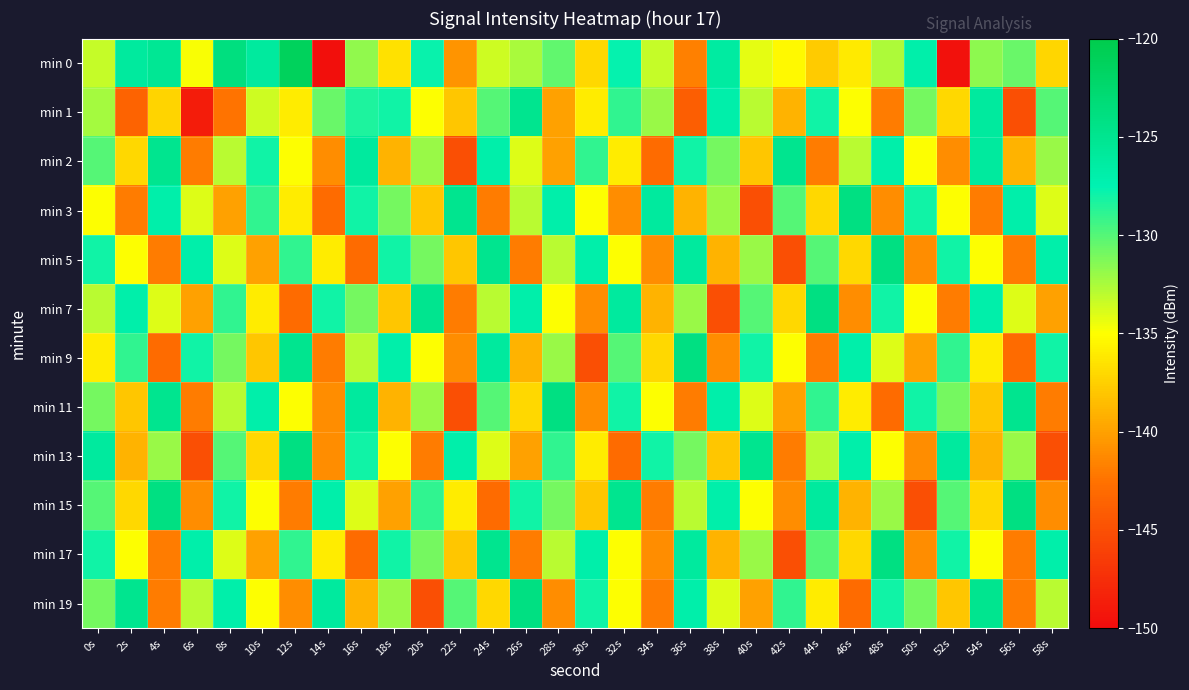

Reading left to right, list all the values displayed in this chart.

min 0: 0s=-133.3	2s=-126.0	4s=-125.3	6s=-134.8	8s=-123.8	10s=-126.0	12s=-121.3	14s=-149.7	16s=-131.7	18s=-136.6	20s=-127.8	22s=-140.7	24s=-133.6	26s=-132.5	28s=-130.4	30s=-137.0	32s=-127.7	34s=-133.2	36s=-141.8	38s=-126.3	40s=-134.3	42s=-135.3	44s=-137.7	46s=-136.2	48s=-132.6	50s=-127.0	52s=-149.6	54s=-131.7	56s=-130.6	58s=-137.2
min 1: 0s=-132.3	2s=-143.7	4s=-137.3	6s=-148.8	8s=-142.5	10s=-133.6	12s=-136.0	14s=-130.6	16s=-128.4	18s=-128.1	20s=-135.0	22s=-138.0	24s=-130.0	26s=-125.0	28s=-140.0	30s=-136.0	32s=-129.0	34s=-132.0	36s=-144.0	38s=-127.0	40s=-133.0	42s=-139.0	44s=-128.0	46s=-135.0	48s=-142.0	50s=-131.0	52s=-137.0	54s=-126.0	56s=-145.0	58s=-130.0
min 2: 0s=-130.0	2s=-137.0	4s=-125.0	6s=-142.0	8s=-133.0	10s=-128.0	12s=-135.0	14s=-141.0	16s=-126.0	18s=-139.0	20s=-132.0	22s=-145.0	24s=-127.0	26s=-134.0	28s=-140.0	30s=-129.0	32s=-136.0	34s=-143.0	36s=-128.0	38s=-131.0	40s=-138.0	42s=-125.0	44s=-142.0	46s=-133.0	48s=-127.0	50s=-135.0	52s=-141.0	54s=-126.0	56s=-139.0	58s=-132.0
min 3: 0s=-135.0	2s=-142.0	4s=-127.0	6s=-134.0	8s=-140.0	10s=-129.0	12s=-136.0	14s=-143.0	16s=-128.0	18s=-131.0	20s=-138.0	22s=-125.0	24s=-142.0	26s=-133.0	28s=-127.0	30s=-135.0	32s=-141.0	34s=-126.0	36s=-139.0	38s=-132.0	40s=-145.0	42s=-130.0	44s=-137.0	46s=-124.0	48s=-141.0	50s=-128.0	52s=-135.0	54s=-142.0	56s=-127.0	58s=-134.0
min 5: 0s=-128.0	2s=-135.0	4s=-142.0	6s=-127.0	8s=-134.0	10s=-140.0	12s=-129.0	14s=-136.0	16s=-143.0	18s=-128.0	20s=-131.0	22s=-138.0	24s=-125.0	26s=-142.0	28s=-133.0	30s=-127.0	32s=-135.0	34s=-141.0	36s=-126.0	38s=-139.0	40s=-132.0	42s=-145.0	44s=-130.0	46s=-137.0	48s=-124.0	50s=-141.0	52s=-128.0	54s=-135.0	56s=-142.0	58s=-127.0
min 7: 0s=-133.0	2s=-127.0	4s=-134.0	6s=-140.0	8s=-129.0	10s=-136.0	12s=-143.0	14s=-128.0	16s=-131.0	18s=-138.0	20s=-125.0	22s=-142.0	24s=-133.0	26s=-127.0	28s=-135.0	30s=-141.0	32s=-126.0	34s=-139.0	36s=-132.0	38s=-145.0	40s=-130.0	42s=-137.0	44s=-124.0	46s=-141.0	48s=-128.0	50s=-135.0	52s=-142.0	54s=-127.0	56s=-134.0	58s=-140.0
min 9: 0s=-136.0	2s=-129.0	4s=-143.0	6s=-128.0	8s=-131.0	10s=-138.0	12s=-125.0	14s=-142.0	16s=-133.0	18s=-127.0	20s=-135.0	22s=-141.0	24s=-126.0	26s=-139.0	28s=-132.0	30s=-145.0	32s=-130.0	34s=-137.0	36s=-124.0	38s=-141.0	40s=-128.0	42s=-135.0	44s=-142.0	46s=-127.0	48s=-134.0	50s=-140.0	52s=-129.0	54s=-136.0	56s=-143.0	58s=-128.0
min 11: 0s=-131.0	2s=-138.0	4s=-125.0	6s=-142.0	8s=-133.0	10s=-127.0	12s=-135.0	14s=-141.0	16s=-126.0	18s=-139.0	20s=-132.0	22s=-145.0	24s=-130.0	26s=-137.0	28s=-124.0	30s=-141.0	32s=-128.0	34s=-135.0	36s=-142.0	38s=-127.0	40s=-134.0	42s=-140.0	44s=-129.0	46s=-136.0	48s=-143.0	50s=-128.0	52s=-131.0	54s=-138.0	56s=-125.0	58s=-142.0
min 13: 0s=-126.0	2s=-139.0	4s=-132.0	6s=-145.0	8s=-130.0	10s=-137.0	12s=-124.0	14s=-141.0	16s=-128.0	18s=-135.0	20s=-142.0	22s=-127.0	24s=-134.0	26s=-140.0	28s=-129.0	30s=-136.0	32s=-143.0	34s=-128.0	36s=-131.0	38s=-138.0	40s=-125.0	42s=-142.0	44s=-133.0	46s=-127.0	48s=-135.0	50s=-141.0	52s=-126.0	54s=-139.0	56s=-132.0	58s=-145.0
min 15: 0s=-130.0	2s=-137.0	4s=-124.0	6s=-141.0	8s=-128.0	10s=-135.0	12s=-142.0	14s=-127.0	16s=-134.0	18s=-140.0	20s=-129.0	22s=-136.0	24s=-143.0	26s=-128.0	28s=-131.0	30s=-138.0	32s=-125.0	34s=-142.0	36s=-133.0	38s=-127.0	40s=-135.0	42s=-141.0	44s=-126.0	46s=-139.0	48s=-132.0	50s=-145.0	52s=-130.0	54s=-137.0	56s=-124.0	58s=-141.0
min 17: 0s=-128.0	2s=-135.0	4s=-142.0	6s=-127.0	8s=-134.0	10s=-140.0	12s=-129.0	14s=-136.0	16s=-143.0	18s=-128.0	20s=-131.0	22s=-138.0	24s=-125.0	26s=-142.0	28s=-133.0	30s=-127.0	32s=-135.0	34s=-141.0	36s=-126.0	38s=-139.0	40s=-132.0	42s=-145.0	44s=-130.0	46s=-137.0	48s=-124.0	50s=-141.0	52s=-128.0	54s=-135.0	56s=-142.0	58s=-127.0
min 19: 0s=-131.0	2s=-125.0	4s=-142.0	6s=-133.0	8s=-127.0	10s=-135.0	12s=-141.0	14s=-126.0	16s=-139.0	18s=-132.0	20s=-145.0	22s=-130.0	24s=-137.0	26s=-124.0	28s=-141.0	30s=-128.0	32s=-135.0	34s=-142.0	36s=-127.0	38s=-134.0	40s=-140.0	42s=-129.0	44s=-136.0	46s=-143.0	48s=-128.0	50s=-131.0	52s=-138.0	54s=-125.0	56s=-142.0	58s=-133.0